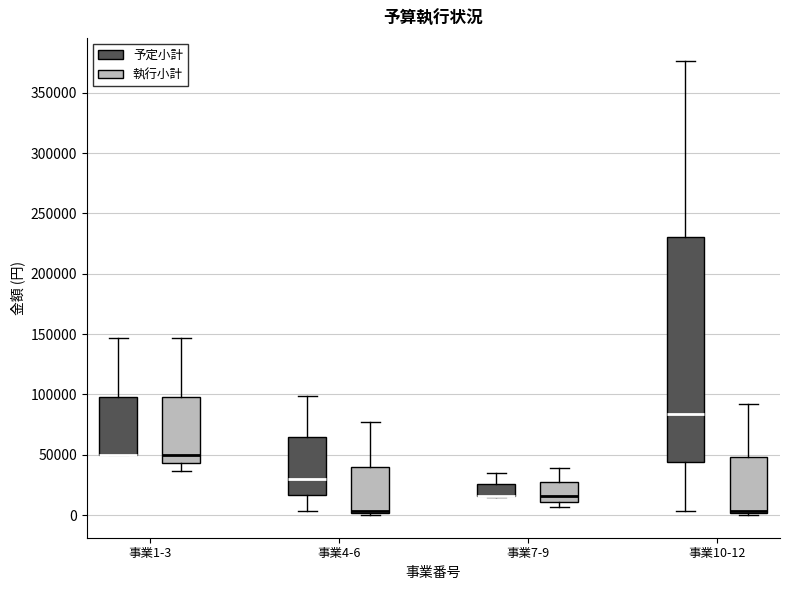

Reading left to right, transcribe this box plot: for each box, give where its median line is, the range the box spans, and where its two whiskers end, as read against the y-axis. The values are not printed on the chart, so give them approximately, as read against the axis.

事業1-3 (予定小計): median 50000 (drawn on the box's lower edge), box 50000 to 100000, whiskers 50000 to 145000
事業1-3 (執行小計): median 50000, box 45000 to 100000, whiskers 35000 to 145000
事業4-6 (予定小計): median 30000, box 15000 to 65000, whiskers 5000 to 100000
事業4-6 (執行小計): median 5000 (drawn on the box's lower edge), box 0 to 40000, whiskers 0 to 75000
事業7-9 (予定小計): median 15000 (drawn on the box's lower edge), box 15000 to 25000, whiskers 15000 to 35000
事業7-9 (執行小計): median 15000, box 10000 to 25000, whiskers 5000 to 40000
事業10-12 (予定小計): median 85000, box 45000 to 230000, whiskers 5000 to 375000
事業10-12 (執行小計): median 5000, box 0 to 50000, whiskers 0 (just below the box's lower edge) to 90000